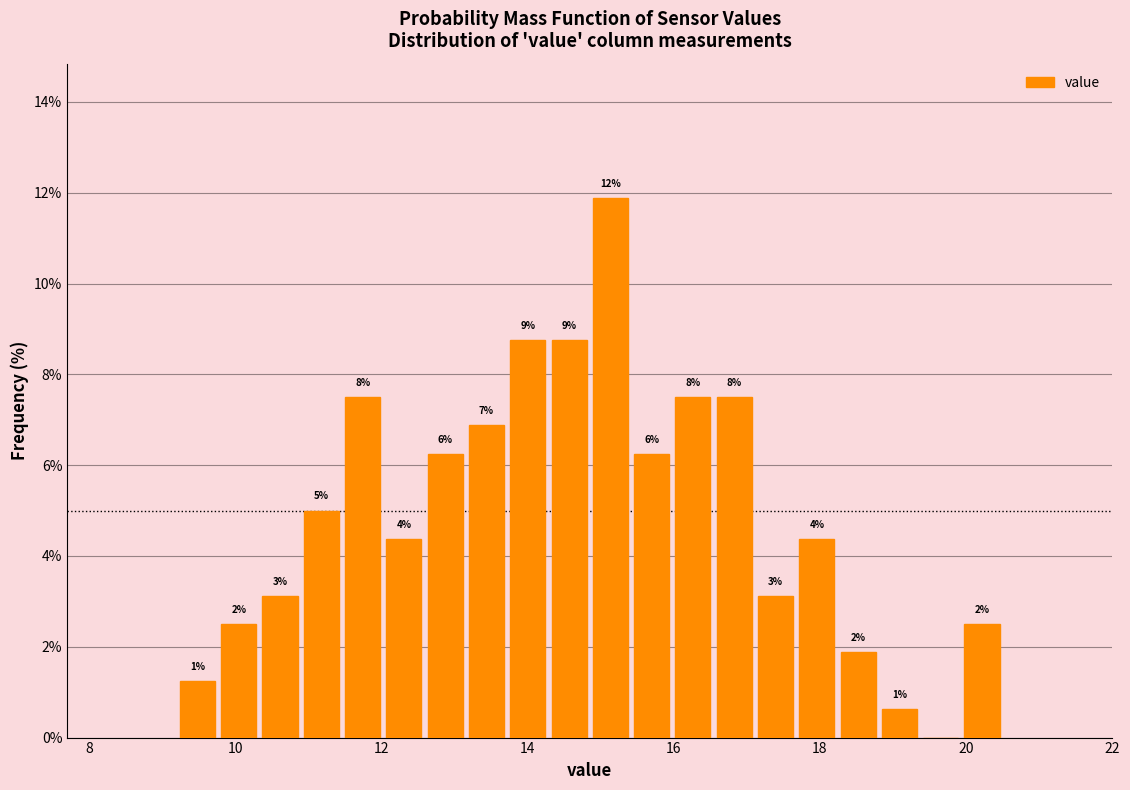

Read against the x-axis, roughly where is the centre of the tallest bar?

15.2